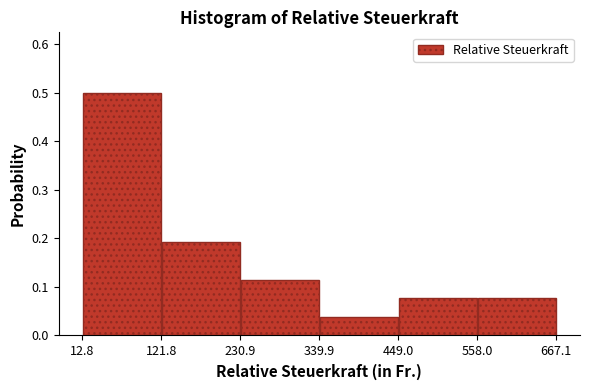

Over which range of the x-axis is the bar tallest?

12.8 to 121.8